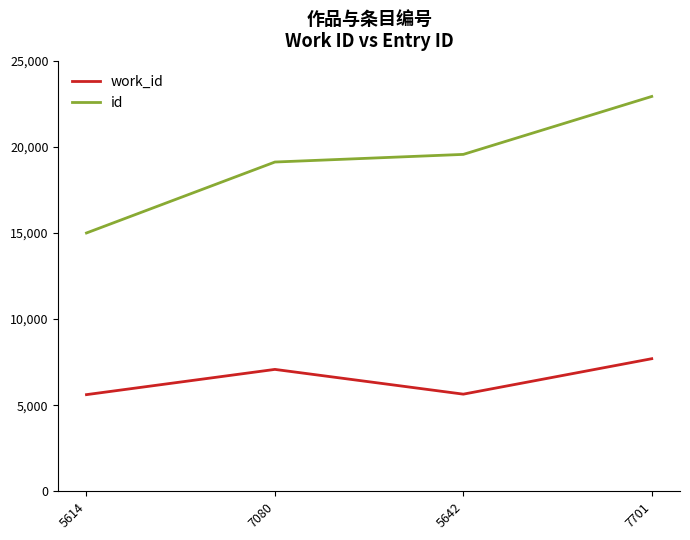

True or false: id and work_id cross at least once.

False